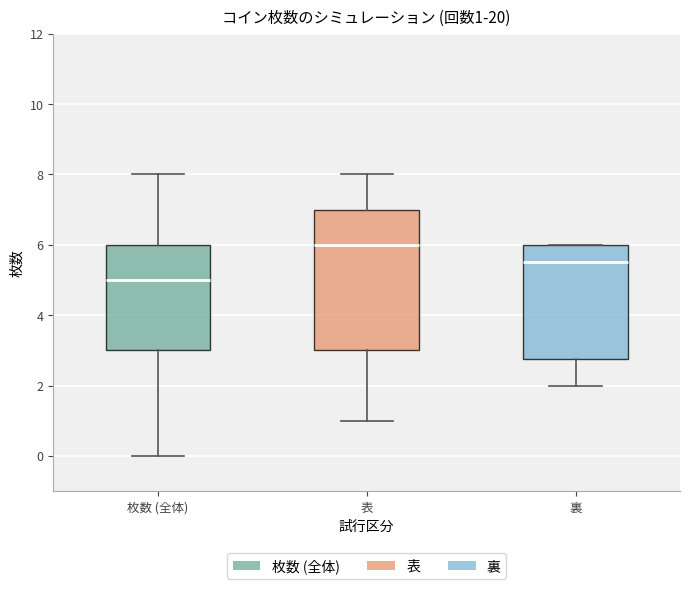

Which box's median line is the lowest?

枚数 (全体)